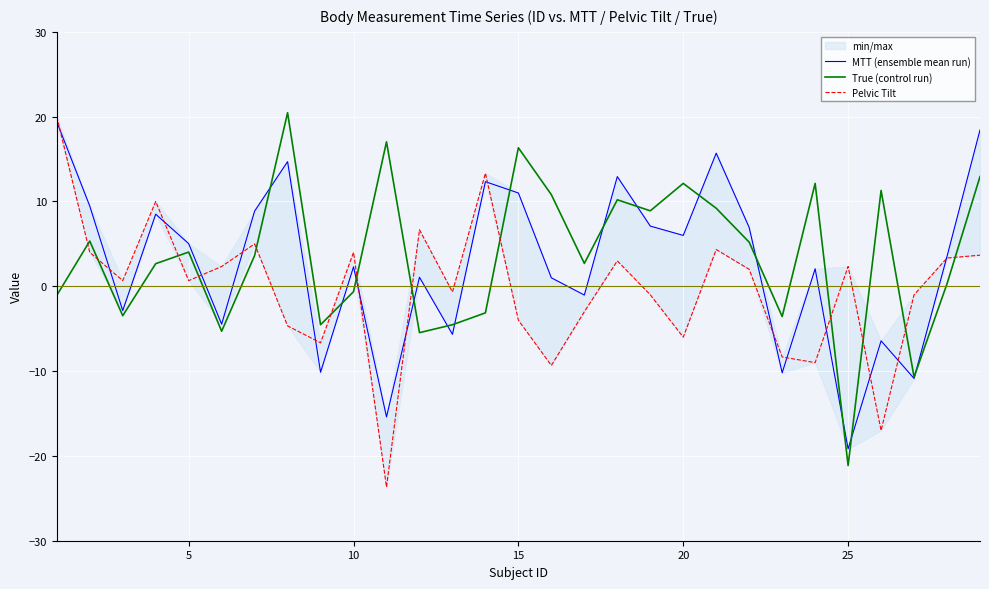

Which category has the lowest value in the True (control run) series?

25